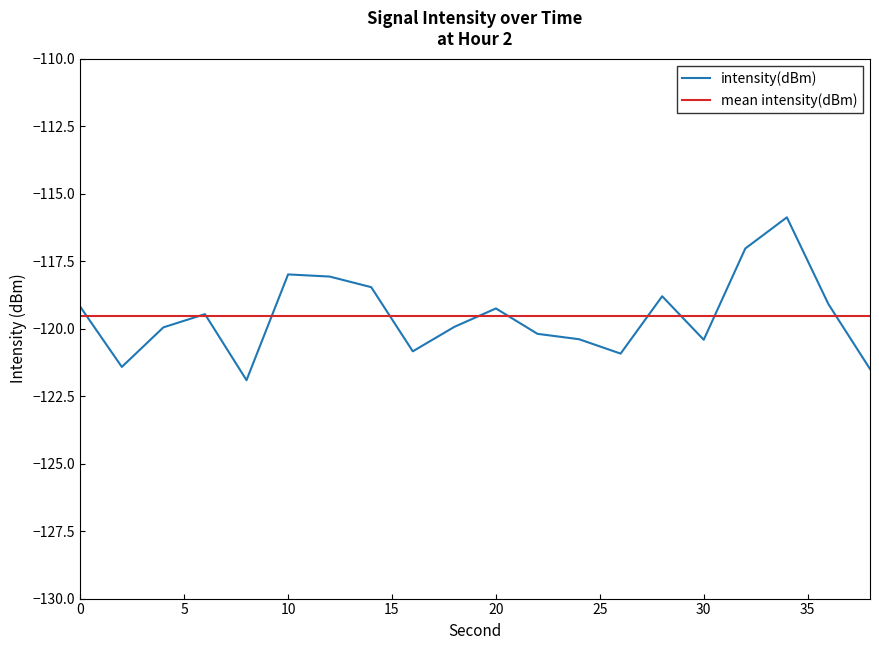

Which series has the largest range (max minus min)?

intensity(dBm)